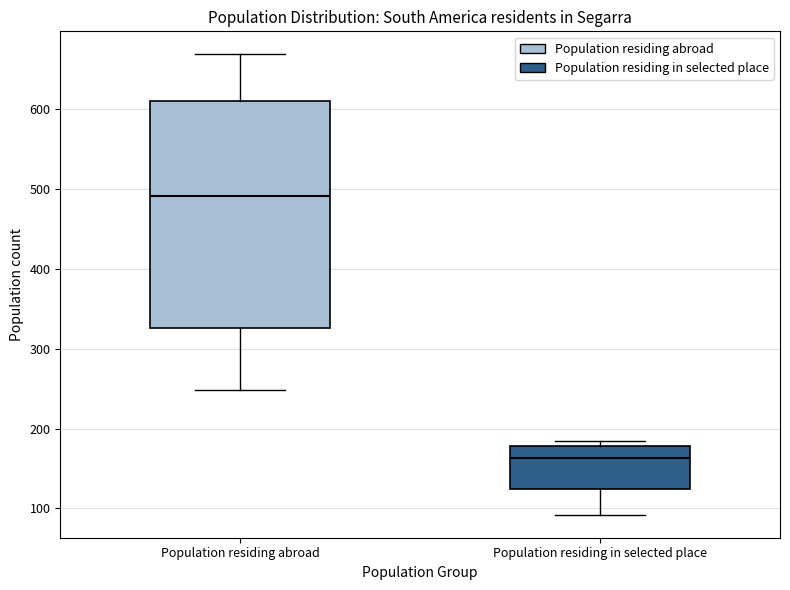

Reading left to right, read every box against the y-axis: the position of its median line, the range the box covers, and the ends of its whiskers. The values are not printed on the chart, so give them approximately, as read against the axis.

Population residing abroad: median 490, box 330 to 610, whiskers 250 to 670
Population residing in selected place: median 160, box 120 to 180, whiskers 90 to 180 (just above the box's upper edge)